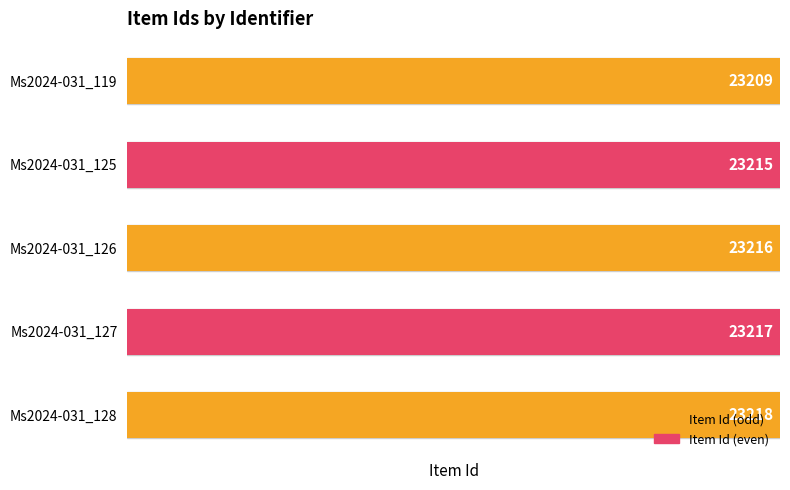

What is the average value?

23215